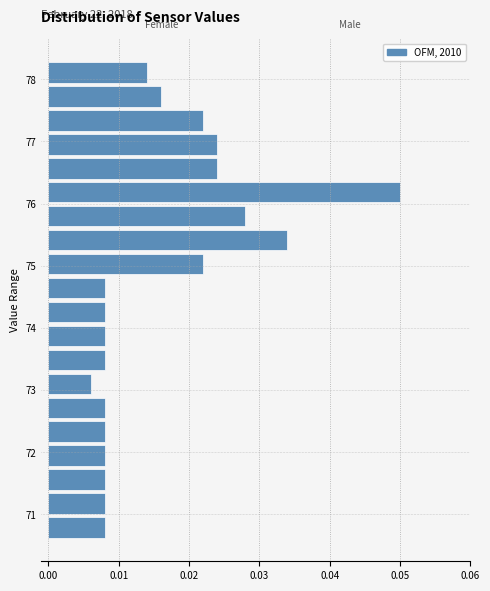

Read against the y-axis, roughly where is the centre of the longest bar?

76.2